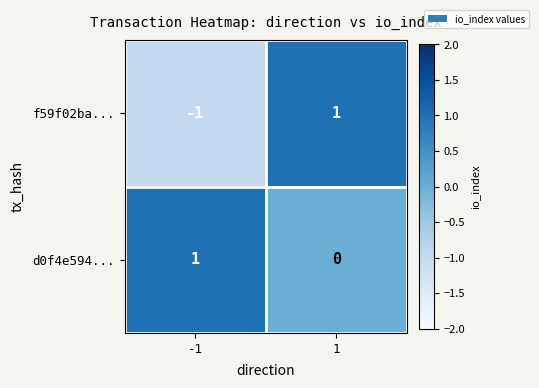

True or false: f59f02ba... has a value of 1 at 1.

True